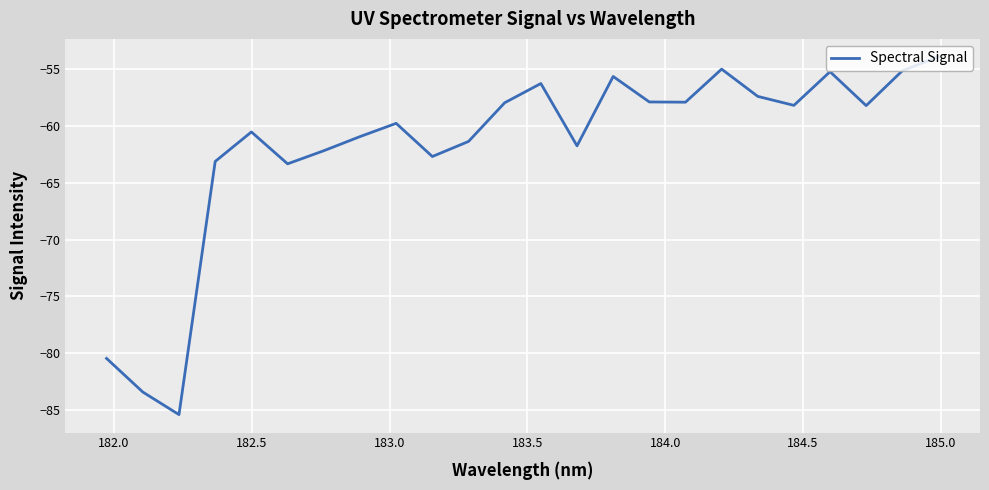

What is the difference between the maximum and minimum values?

31.5